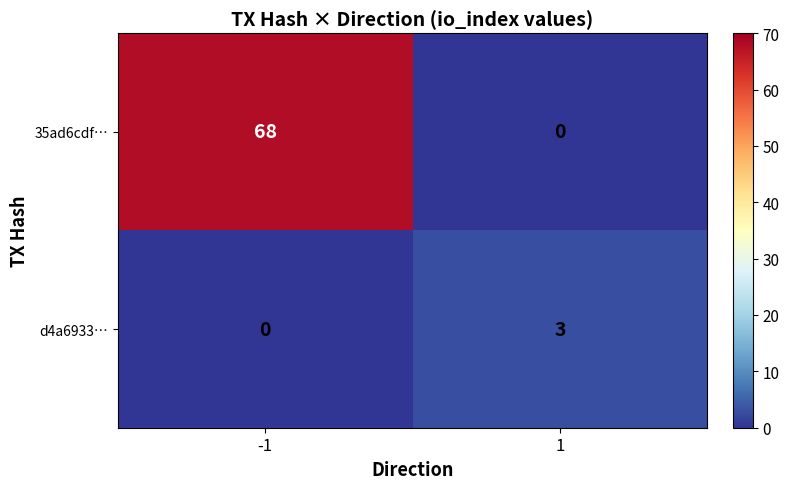

Reading right to left, transcribe all the data shown in this chart.

35ad6cdf…: 0	68
d4a6933…: 3	0